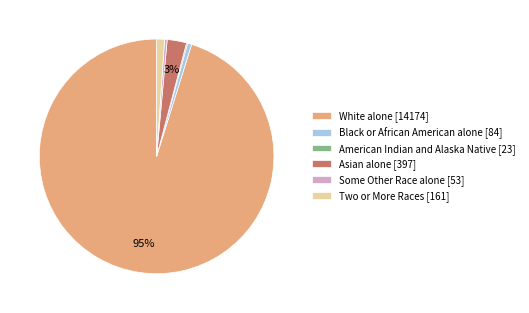

To the nearest percent, what is the combined percentage of Asian alone [397] and Two or More Races [161]?

4%